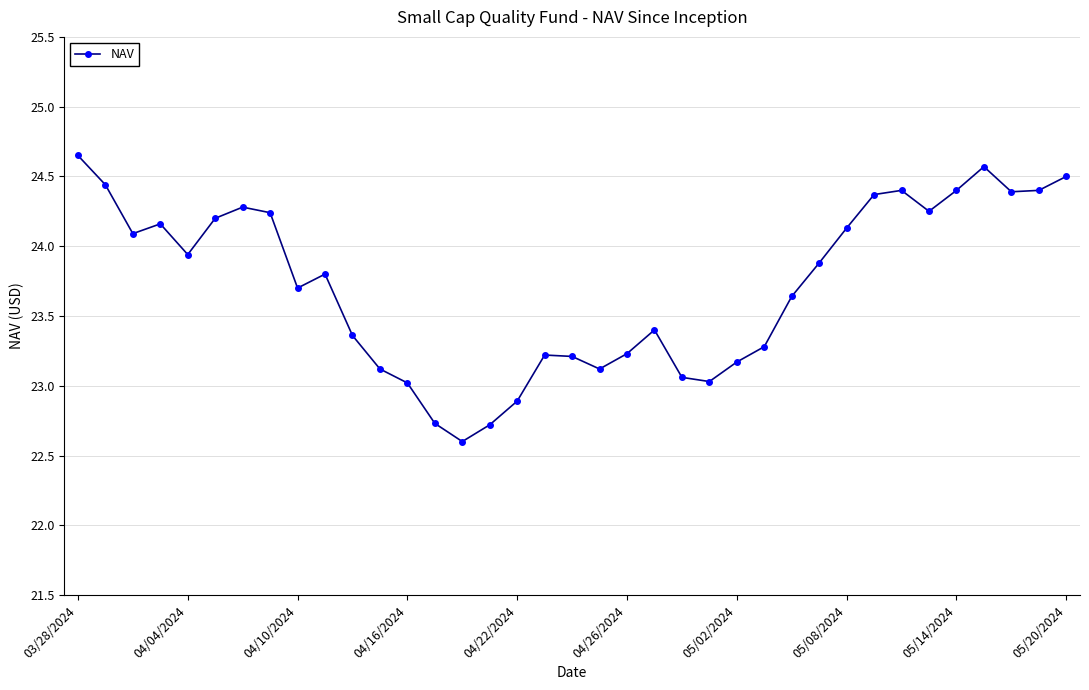

What is the sum of all values?

877.6